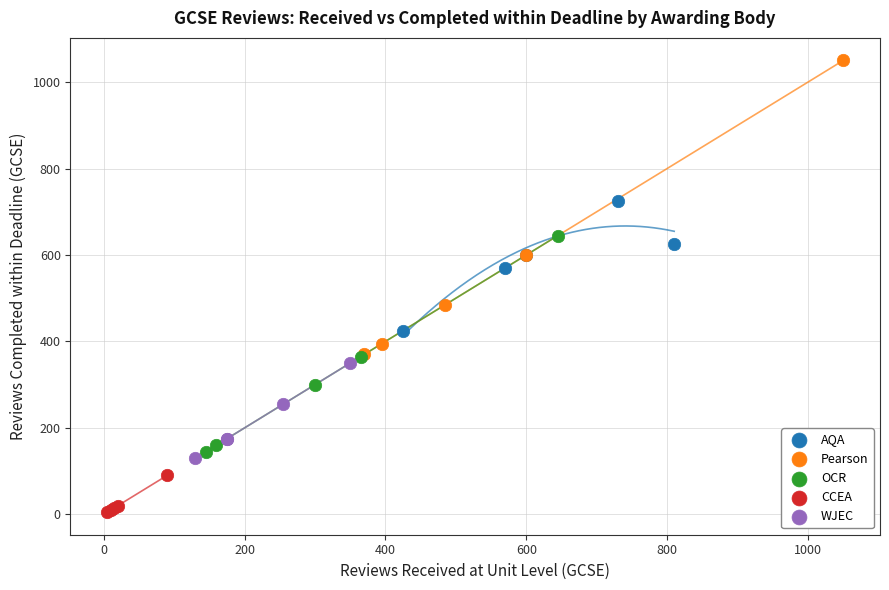

Which series reaches the minimum Y coordinate?

CCEA